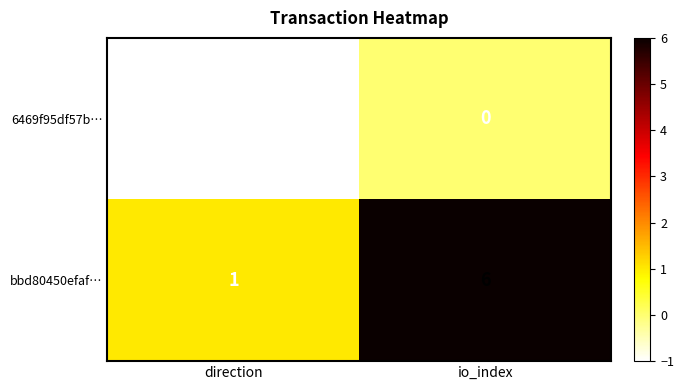

What is the average value of the bbd80450efaf… series?

4